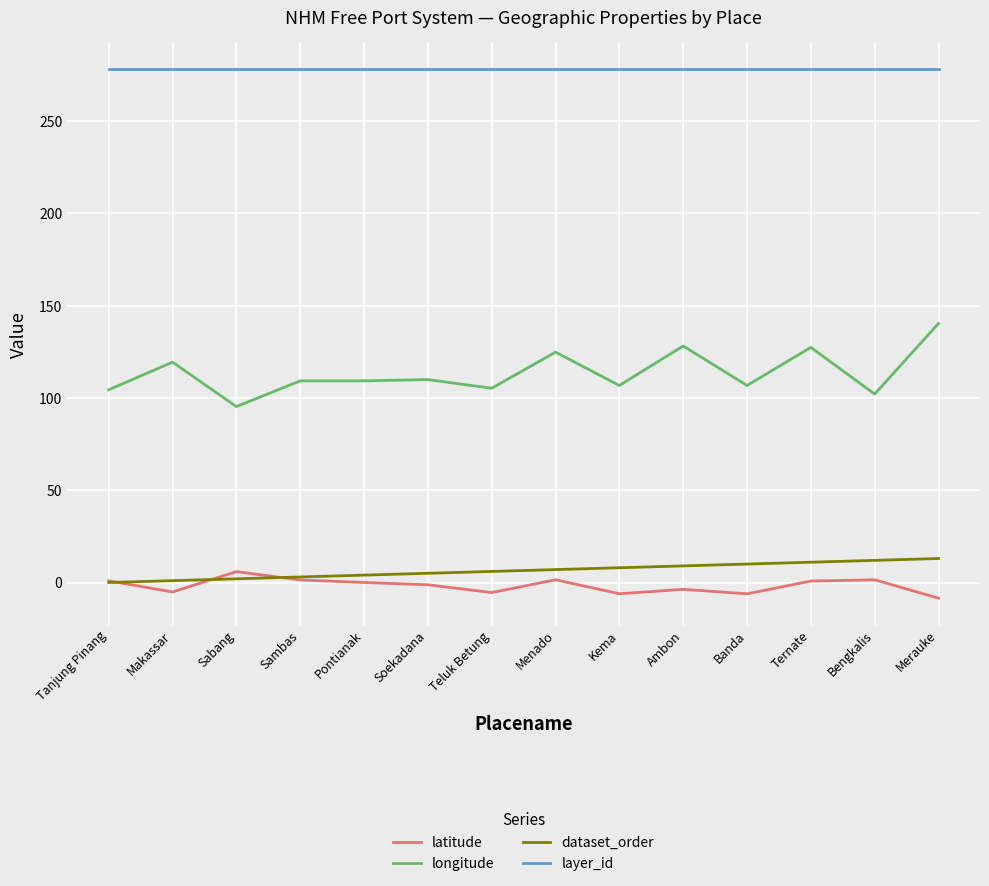

How many lines are shown in the chart?

4